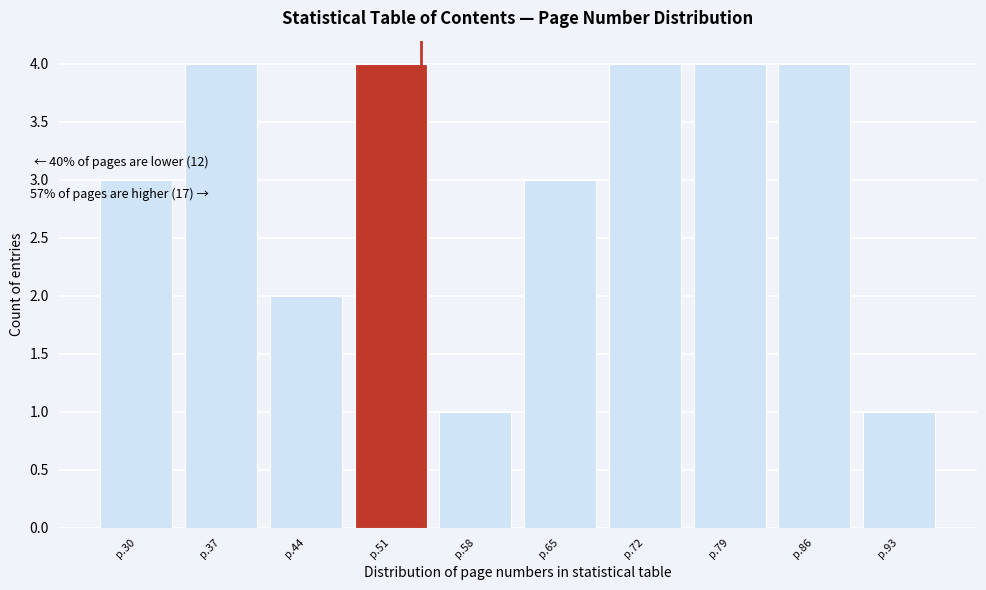

Reading right to left, list all the values displayed in this chart.

p.93=1	p.86=4	p.79=4	p.72=4	p.65=3	p.58=1	p.51=4	p.44=2	p.37=4	p.30=3